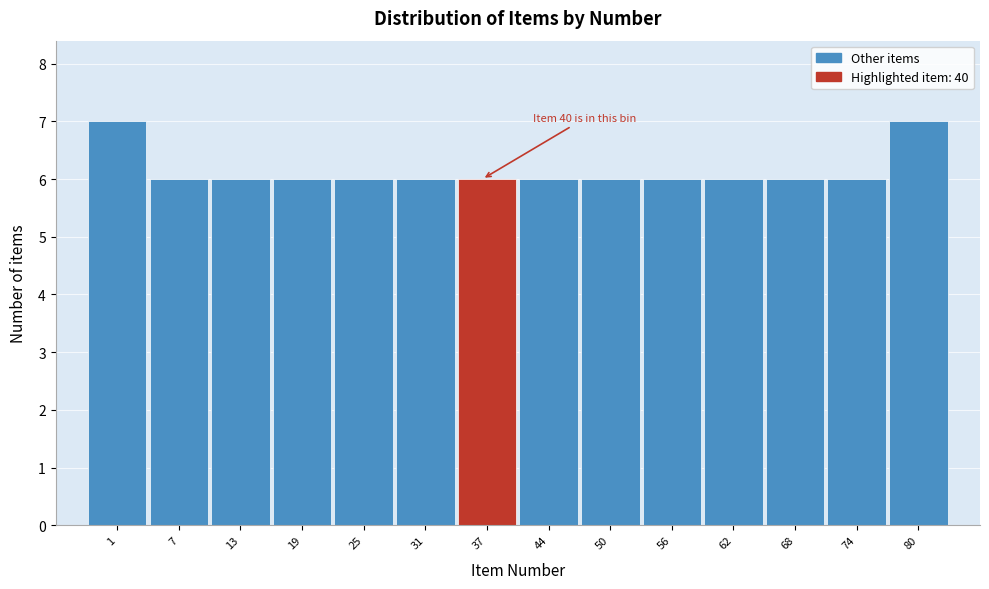

Reading left to right, transcribe all the data shown in this chart.

7	6	6	6	6	6	6	6	6	6	6	6	6	7